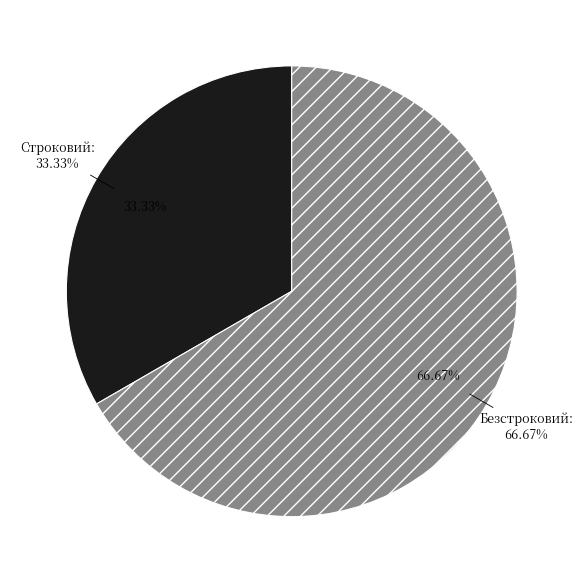

Between Безстроковий and Строковий, which is larger?

Безстроковий